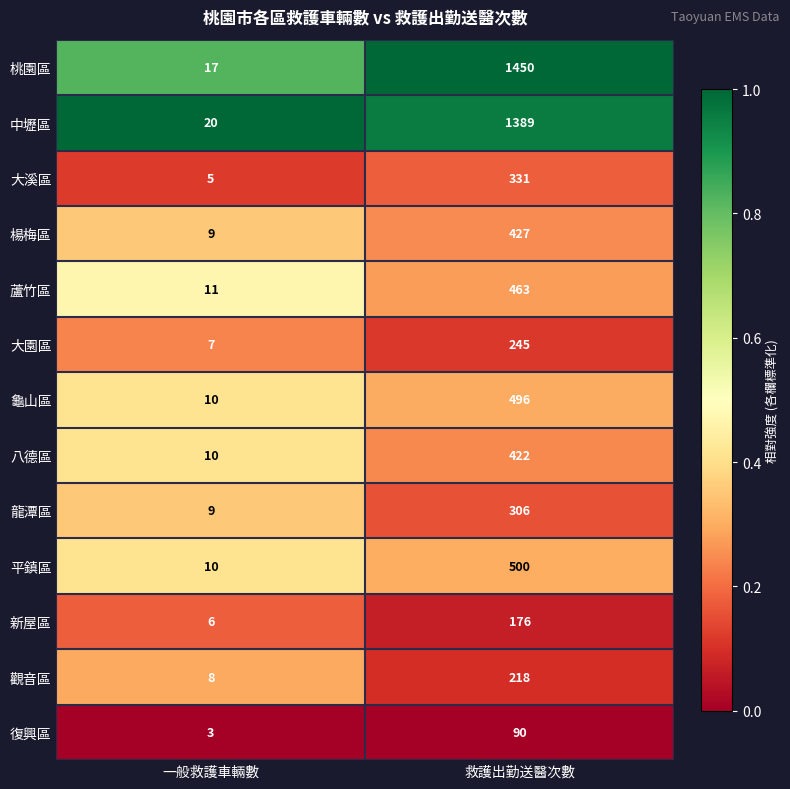

What is the total value across all series at 救護出勤送醫次數?

6513